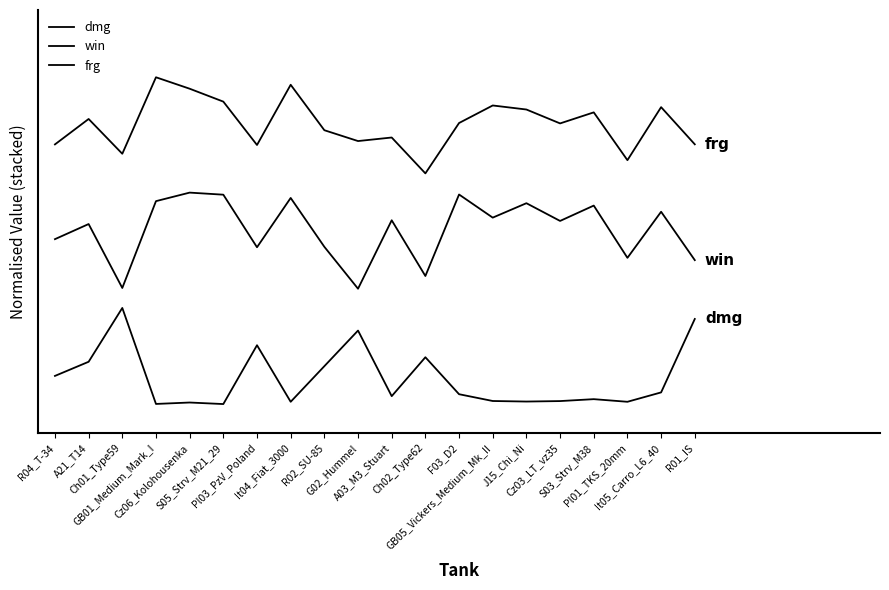

Where is win nearest to the value 1?

G02_Hummel